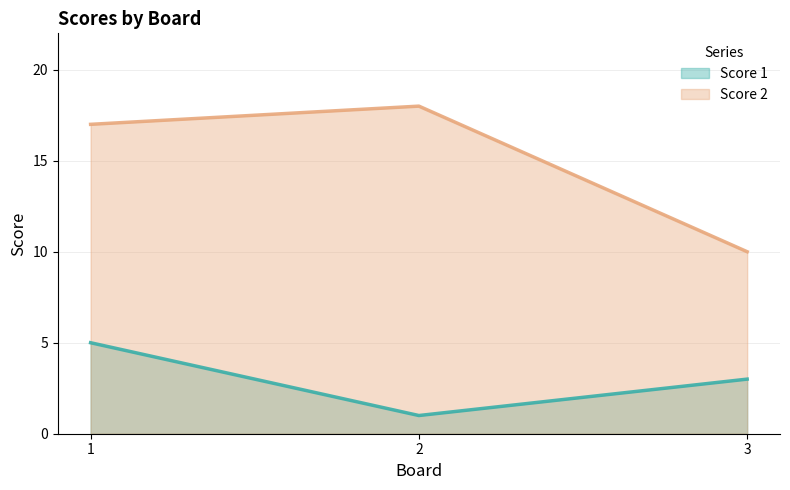

What is the total value across all series at 2?

19